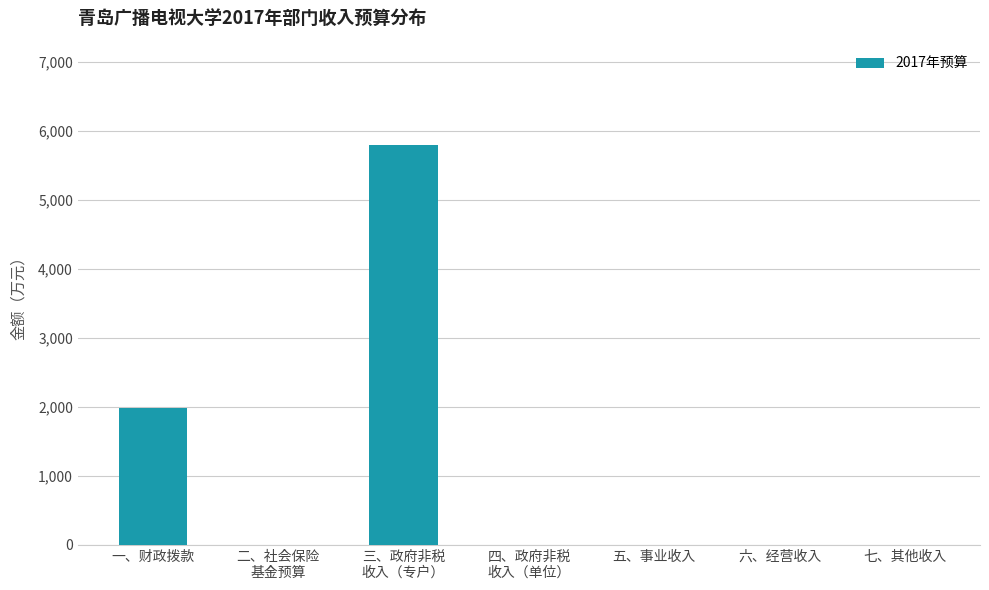

Where is the data nearest to the value 2903?

一、财政拨款